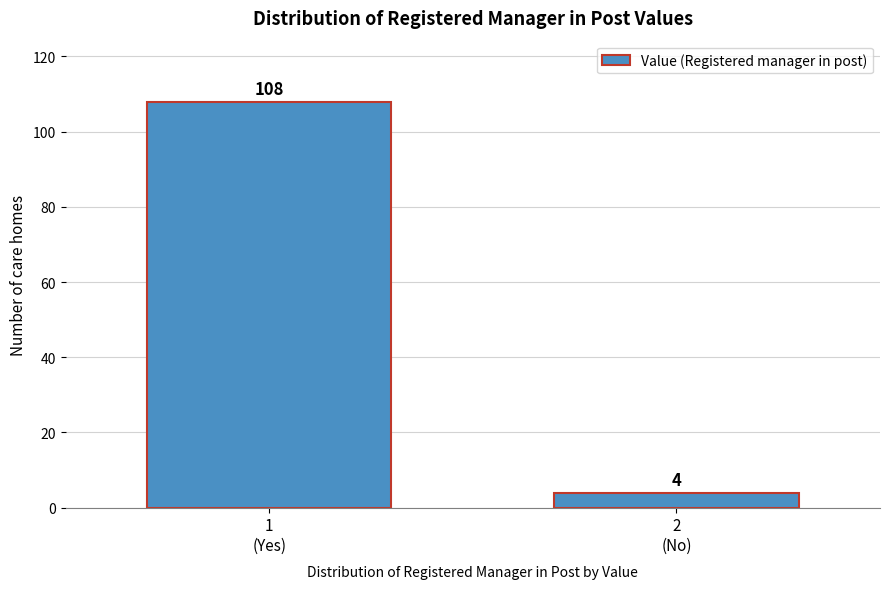

Reading right to left, extract all data points from this chart.

4	108